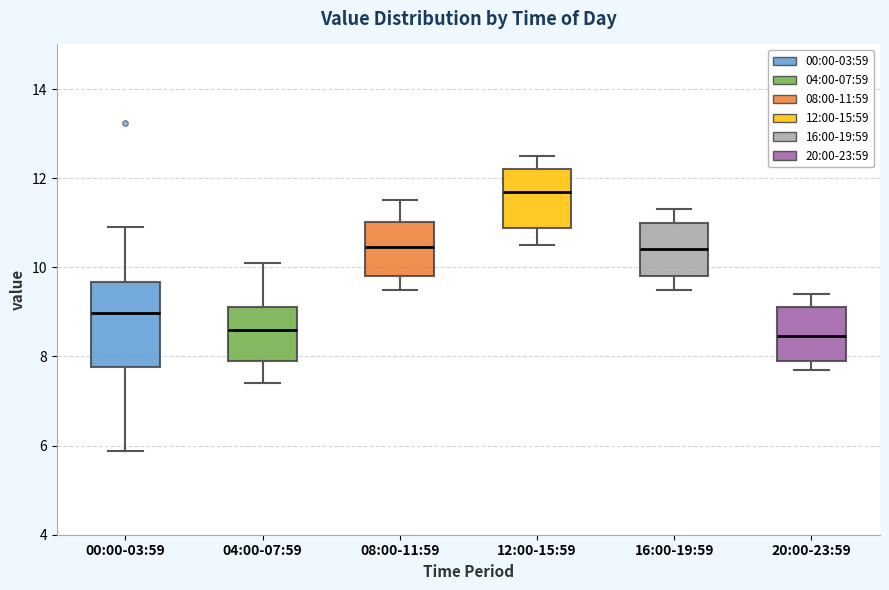

Reading left to right, transcribe this box plot: for each box, give where its median line is, the range the box spans, and where its two whiskers end, as read against the y-axis. The values are not printed on the chart, so give them approximately, as read against the axis.

00:00-03:59: median 9.0, box 7.8 to 9.6, whiskers 5.8 to 11.0
04:00-07:59: median 8.6, box 8.0 to 9.2, whiskers 7.4 to 10.2
08:00-11:59: median 10.4, box 9.8 to 11.0, whiskers 9.6 to 11.6
12:00-15:59: median 11.8, box 10.8 to 12.2, whiskers 10.6 to 12.6
16:00-19:59: median 10.4, box 9.8 to 11.0, whiskers 9.6 to 11.4
20:00-23:59: median 8.4, box 8.0 to 9.2, whiskers 7.8 to 9.4